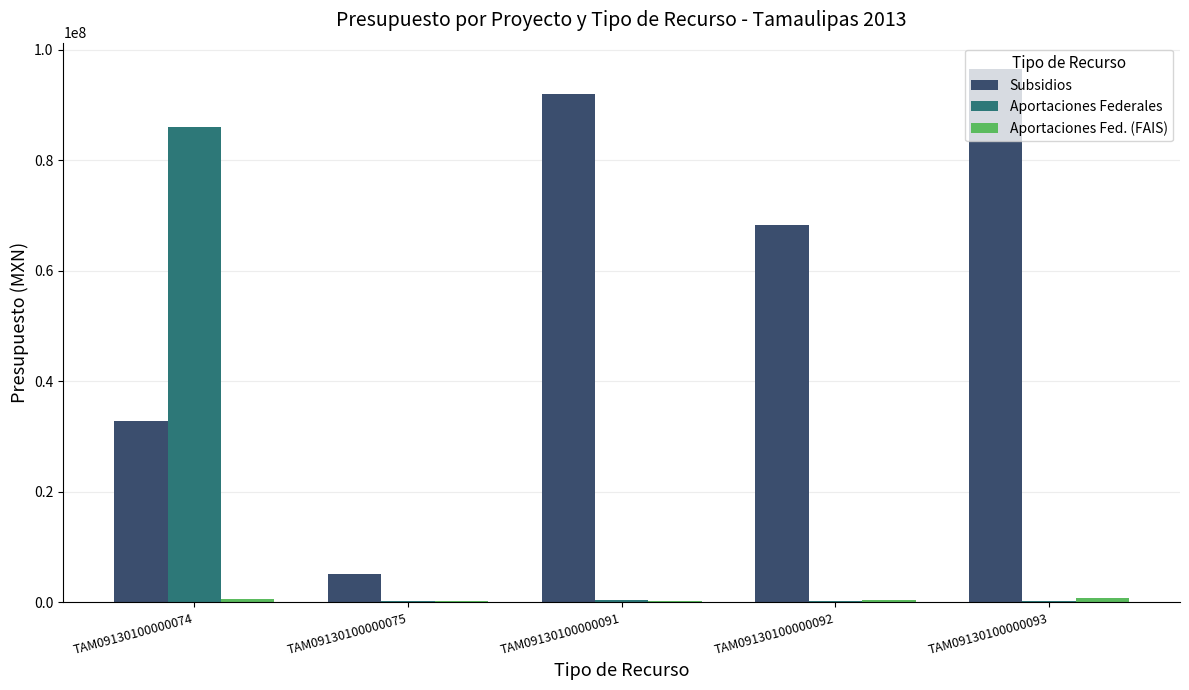

Which series changed the most between TAM09130100000075 and TAM09130100000091?

Subsidios